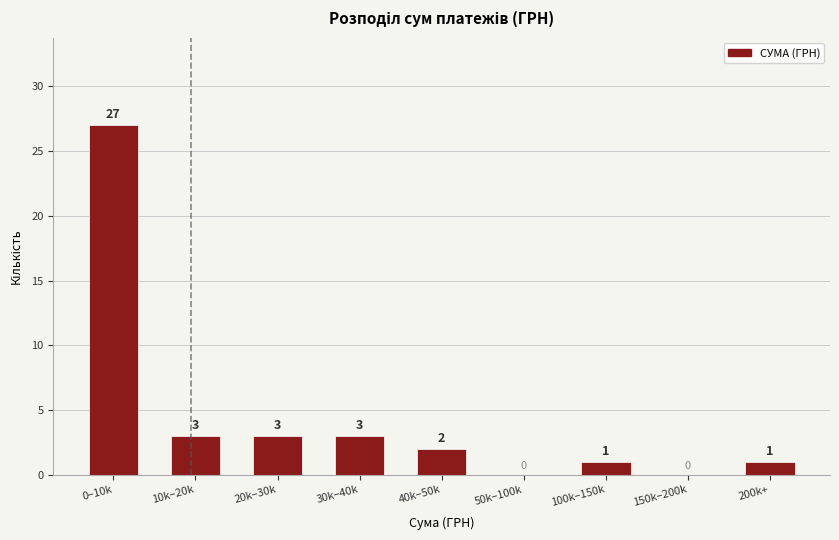

Reading left to right, list all the values displayed in this chart.

0–10k=27	10k–20k=3	20k–30k=3	30k–40k=3	40k–50k=2	50k–100k=0	100k–150k=1	150k–200k=0	200k+=1